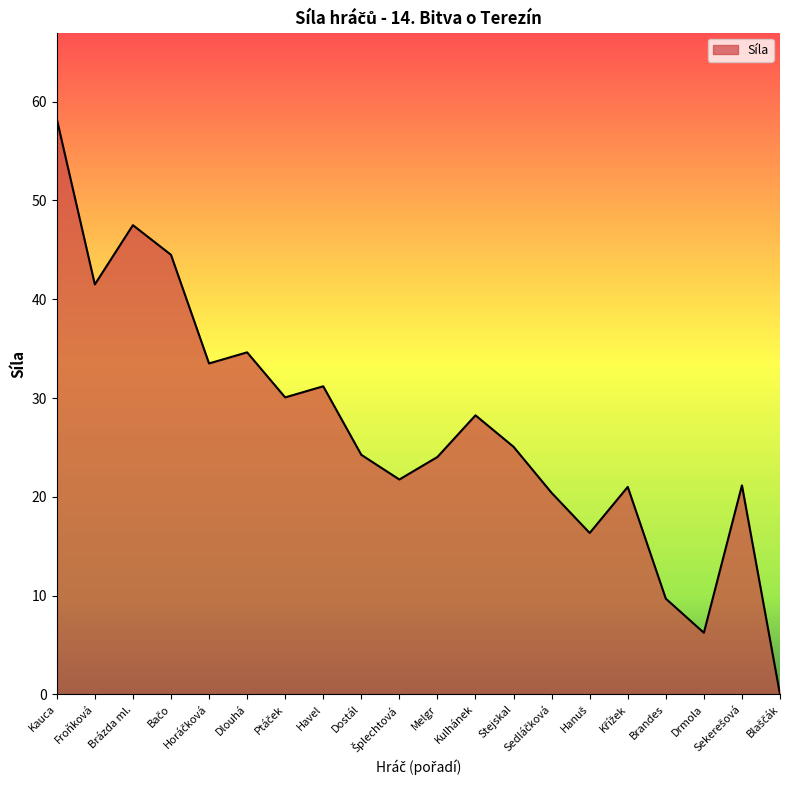

What position from the right is Šplechtová?

11